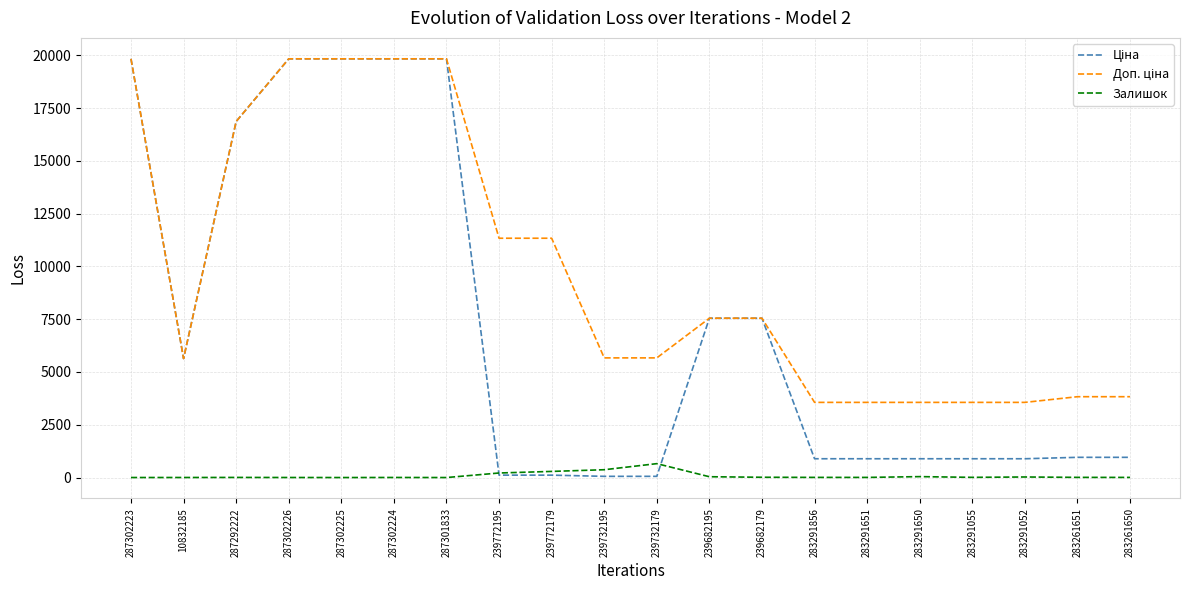

In Залишок, how many points are higher than both neighbors (excluding endpoints)?

5